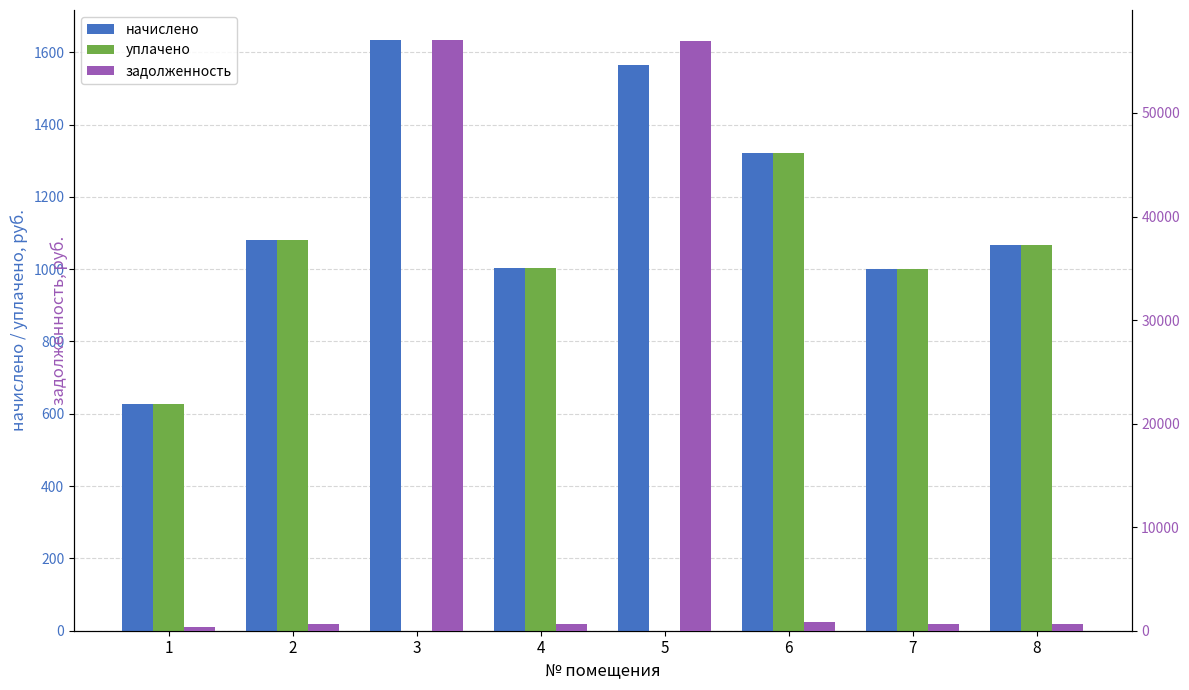

At which category is the sum across all series the highest?

3